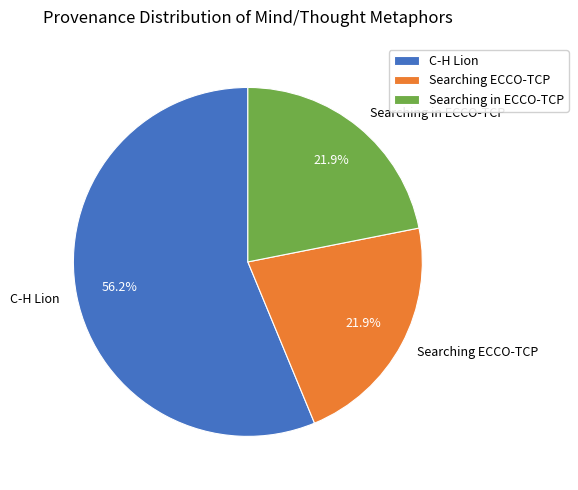

What is the largest slice in the pie chart?

C-H Lion